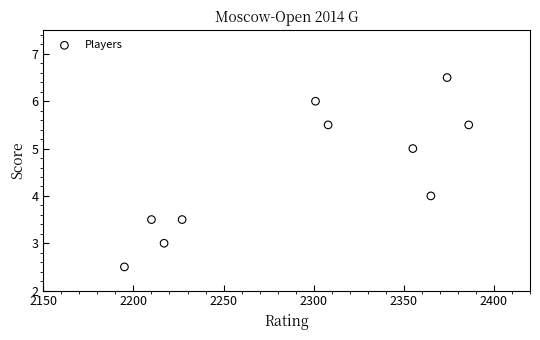

What is the average Y value?

4.5